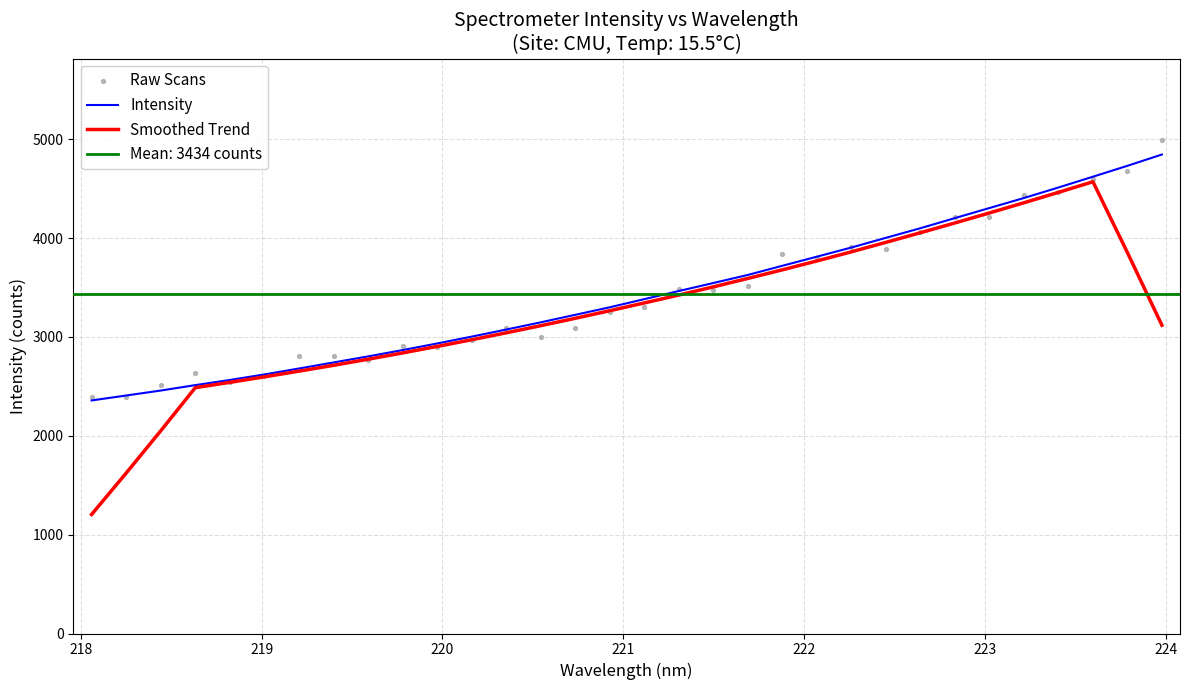

Which series contains the lowest Y value?

Smoothed Trend